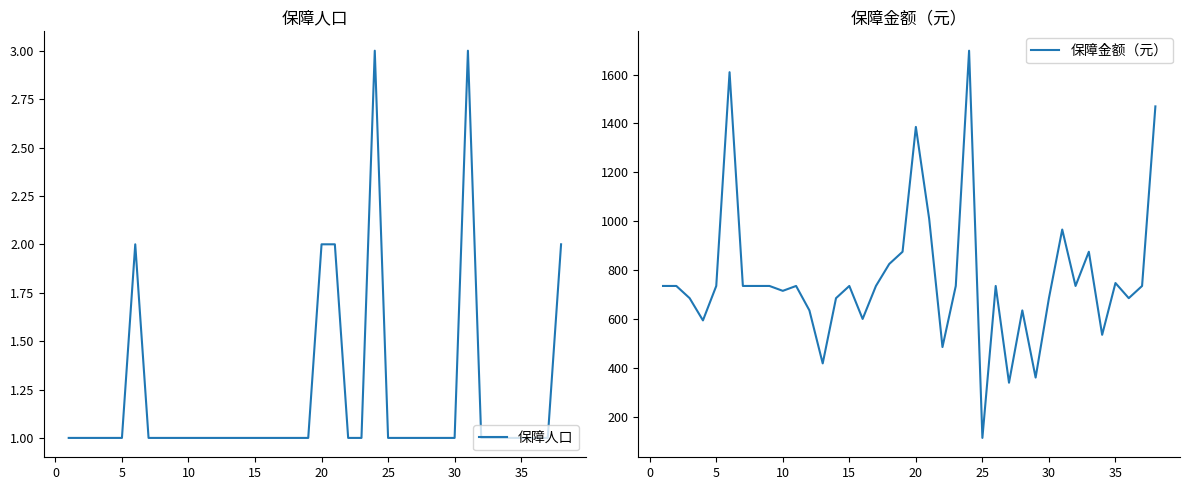

True or false: 保障金额（元） and 保障人口 cross at least once.

False